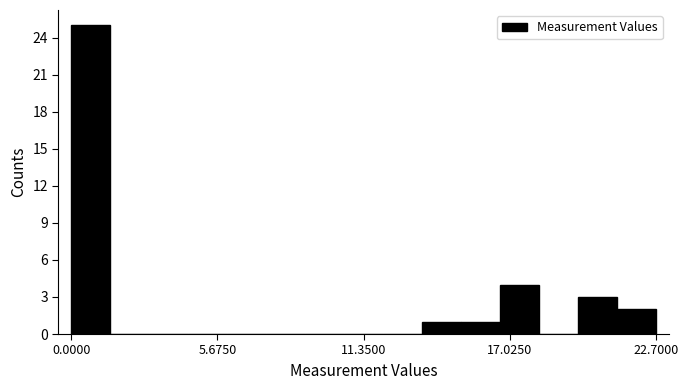

Read against the x-axis, roughly where is the centre of the tallest bar?

1